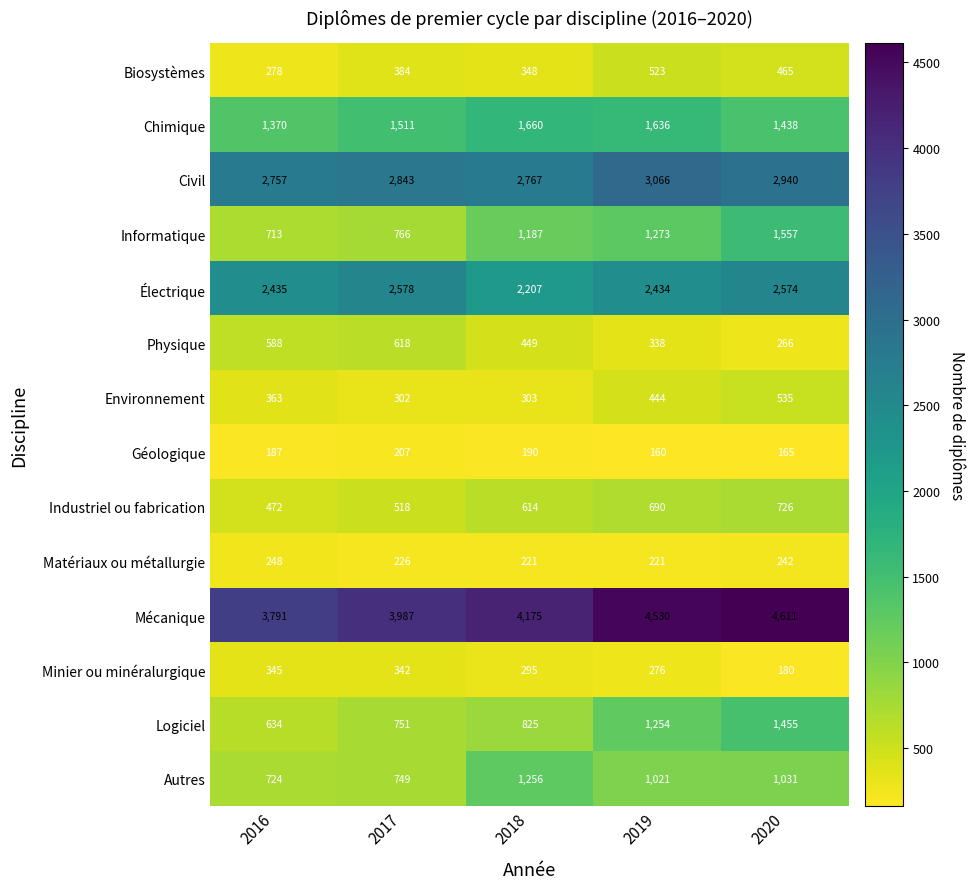

List the series in order of their peak value, lowest first.

Géologique, Matériaux ou métallurgie, Minier ou minéralurgique, Biosystèmes, Environnement, Physique, Industriel ou fabrication, Autres, Logiciel, Informatique, Chimique, Électrique, Civil, Mécanique